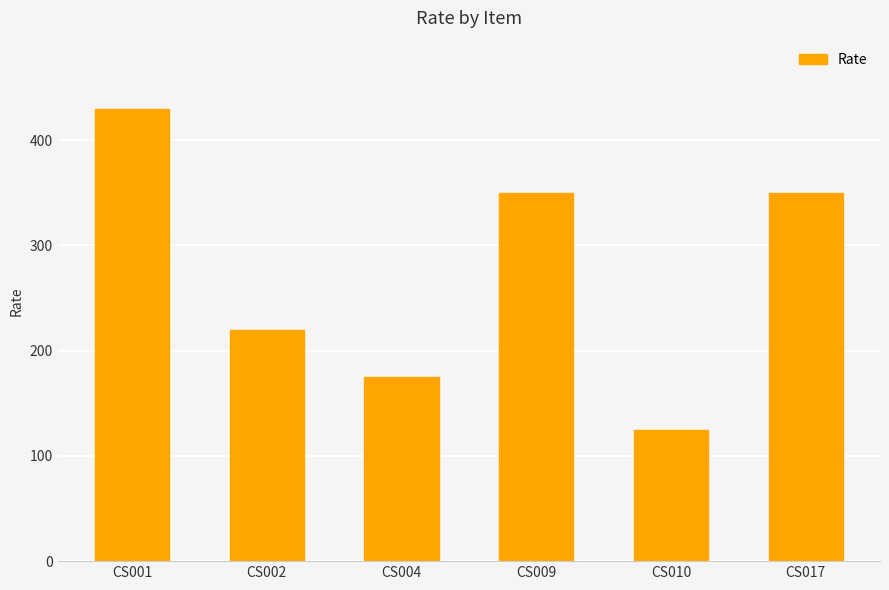

What is the difference between the values at CS009 and CS001?

80